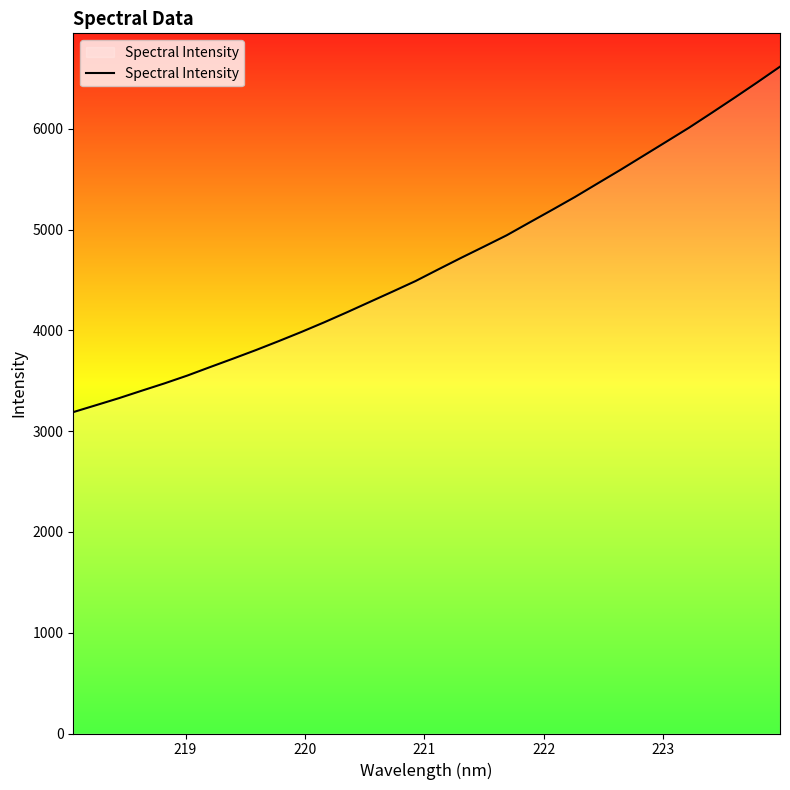

What is the difference between the second highest and minimum values?

3271.8